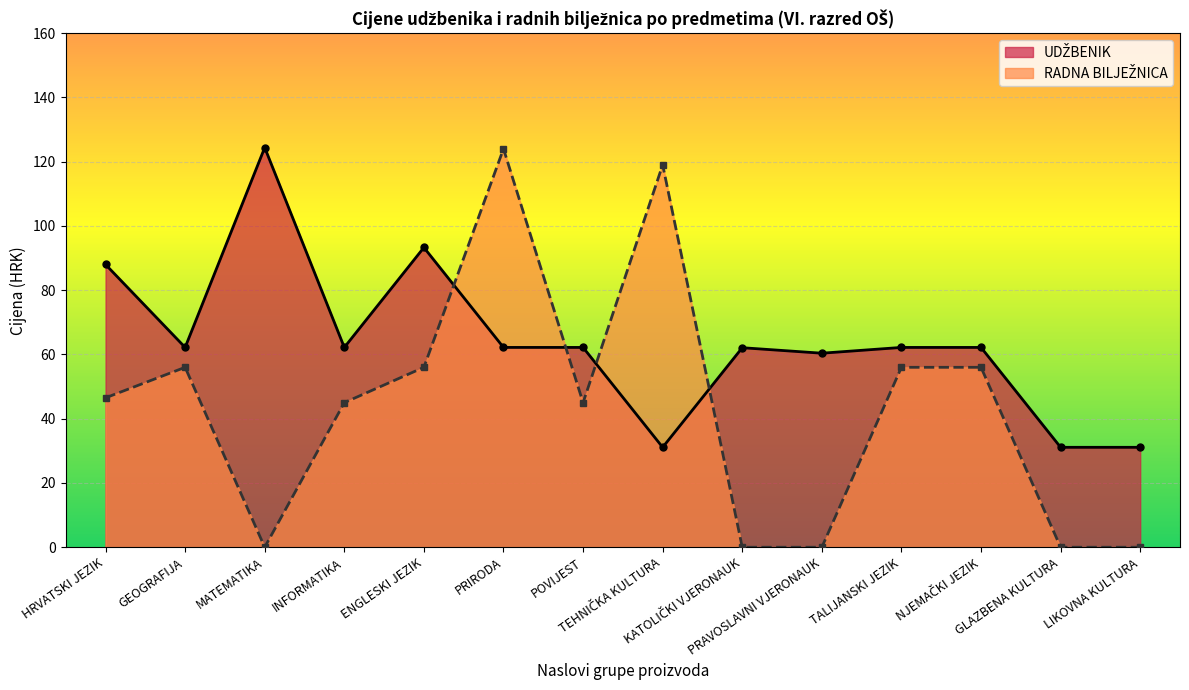

What is the label of the 1st point from the left?

HRVATSKI JEZIK